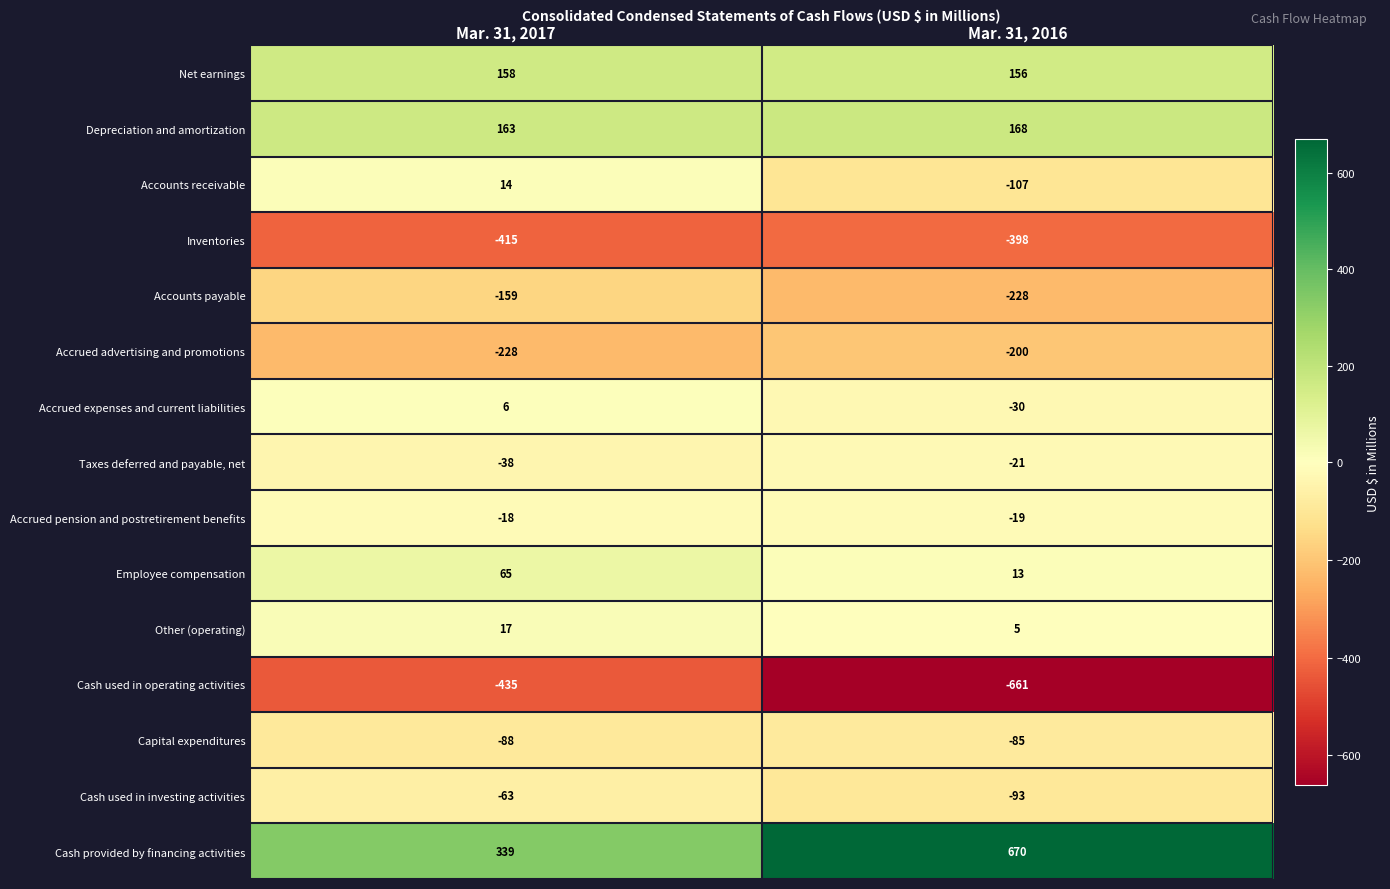

What is the maximum value shown in the chart?

670